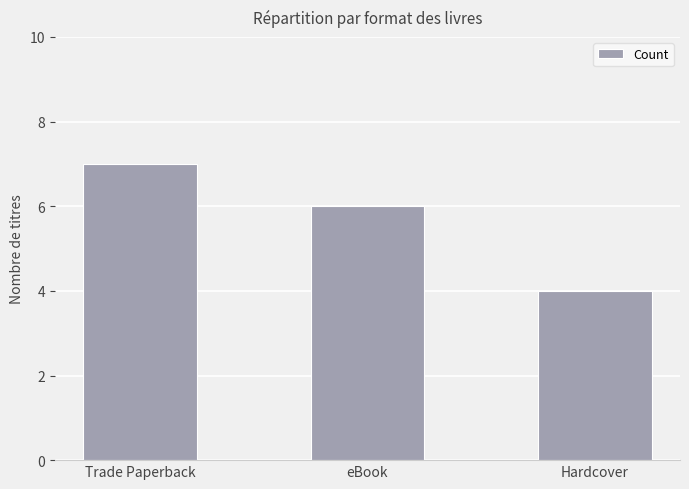

Is it true that the value at Hardcover is 4?

True